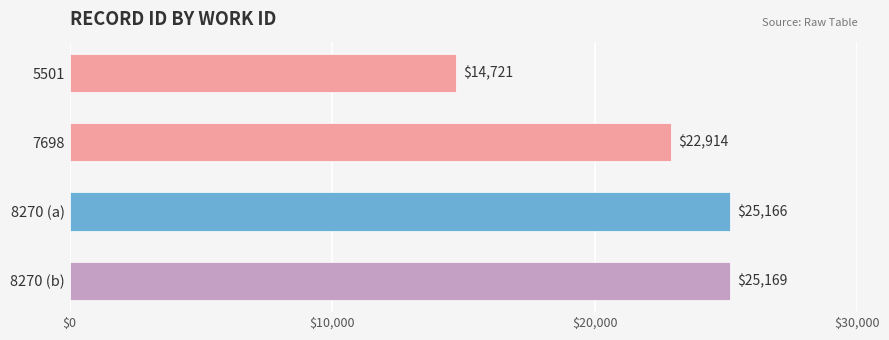

Count the number of data series in this chart.

1